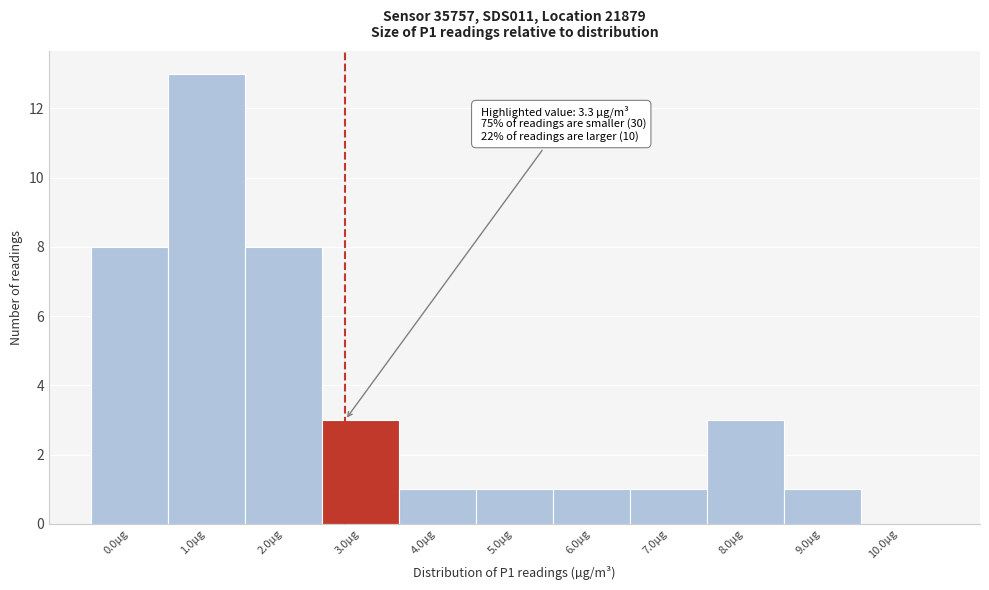

Reading right to left, transcribe all the data shown in this chart.

10.0µg=0	9.0µg=1	8.0µg=3	7.0µg=1	6.0µg=1	5.0µg=1	4.0µg=1	3.0µg=3	2.0µg=8	1.0µg=13	0.0µg=8